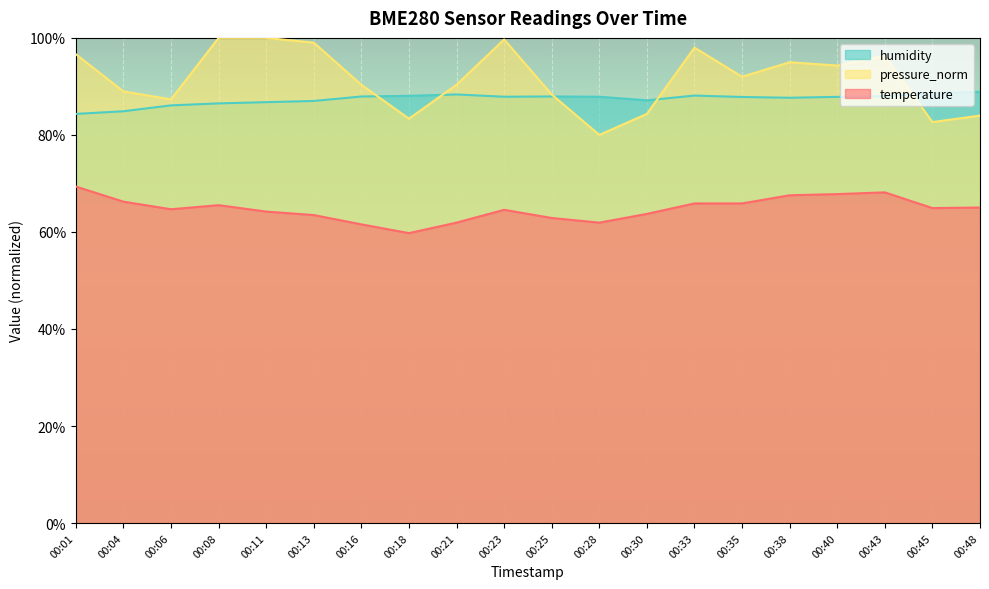

Reading left to right, transcribe all the data shown in this chart.

temperature: 00:01=69.4	00:04=66.2	00:06=64.7	00:08=65.5	00:11=64.2	00:13=63.5	00:16=61.6	00:18=59.8	00:21=61.9	00:23=64.6	00:25=62.9	00:28=61.9	00:30=63.7	00:33=65.9	00:35=65.9	00:38=67.6	00:40=67.8	00:43=68.2	00:45=64.9	00:48=65.0
humidity: 00:01=84.3	00:04=84.9	00:06=86.1	00:08=86.5	00:11=86.8	00:13=87.0	00:16=87.9	00:18=88.1	00:21=88.3	00:23=87.9	00:25=87.9	00:28=87.9	00:30=87.1	00:33=88.1	00:35=87.8	00:38=87.7	00:40=87.8	00:43=88.0	00:45=88.6	00:48=88.9
pressure_norm: 00:01=96.6	00:04=89.0	00:06=87.3	00:08=100.0	00:11=100.0	00:13=99.0	00:16=90.3	00:18=83.3	00:21=90.3	00:23=99.7	00:25=88.3	00:28=80.0	00:30=84.3	00:33=98.0	00:35=92.0	00:38=95.0	00:40=94.3	00:43=96.3	00:45=82.6	00:48=84.0